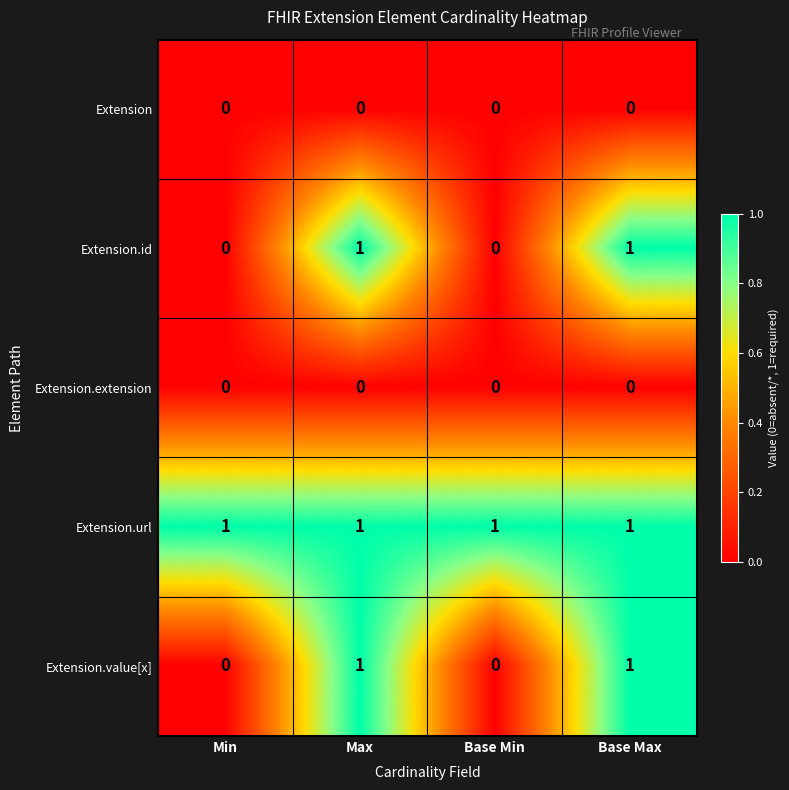

Is it true that Extension.id equals 1 at Base Max?

True